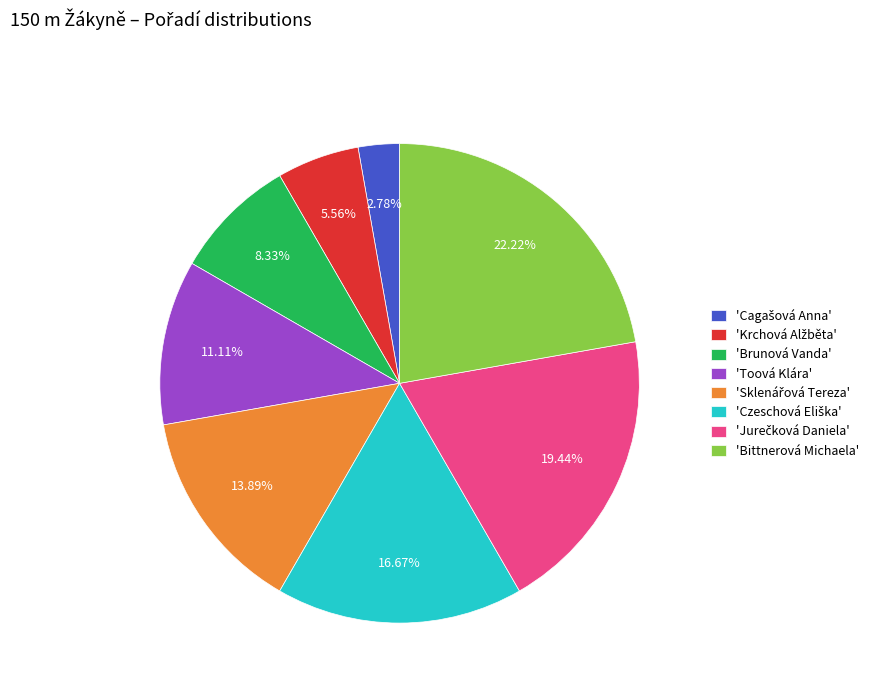

Does any single category account for the majority?

No